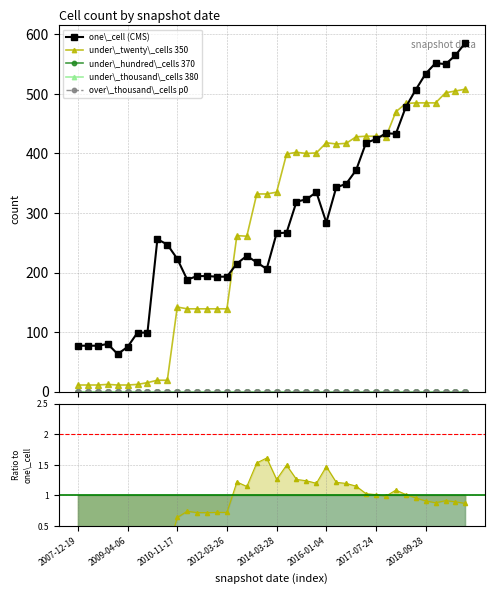

Does the chart display data point markers on the line(s)?

Yes